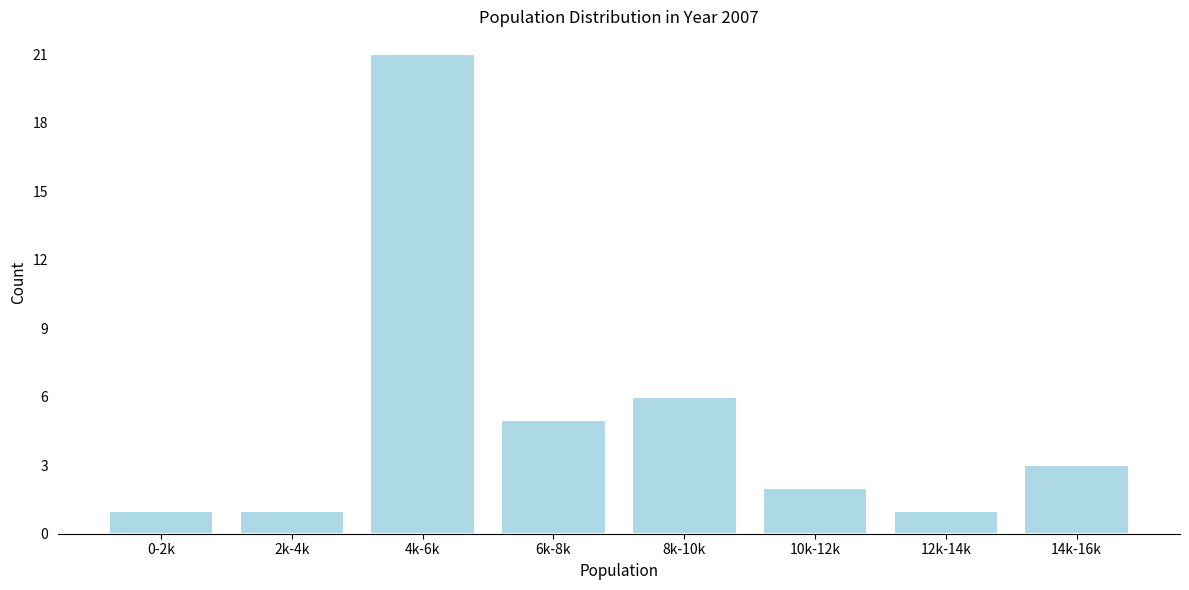

Reading right to left, transcribe all the data shown in this chart.

3	1	2	6	5	21	1	1